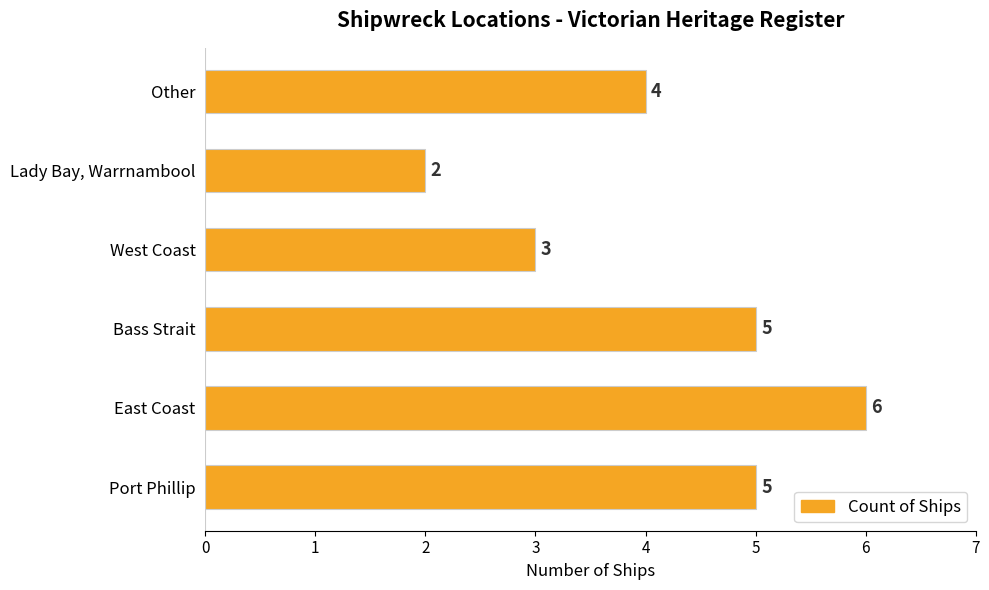

Approximately how many times larger is the value at West Coast compared to East Coast?

0.5